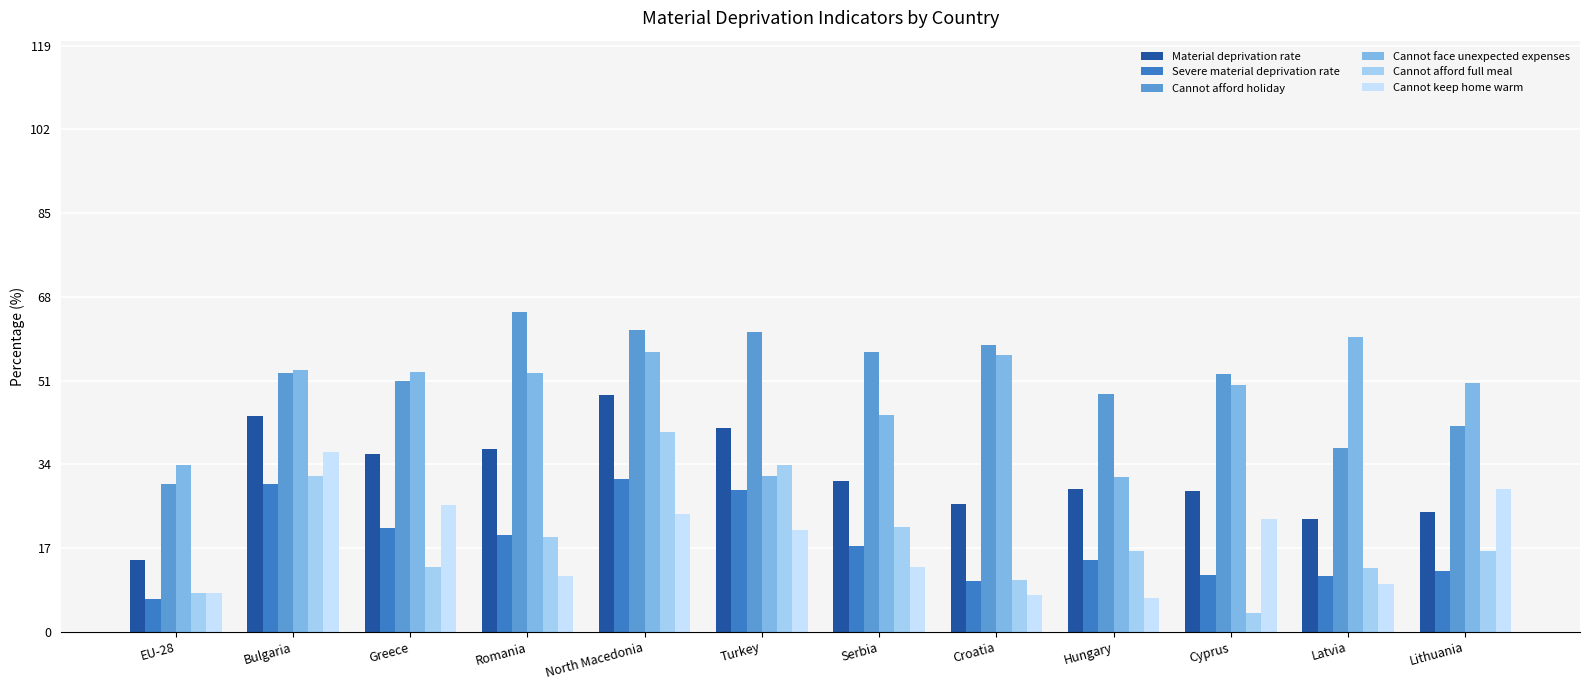

Is it true that Cannot face unexpected expenses equals 67.7 at Serbia?

False